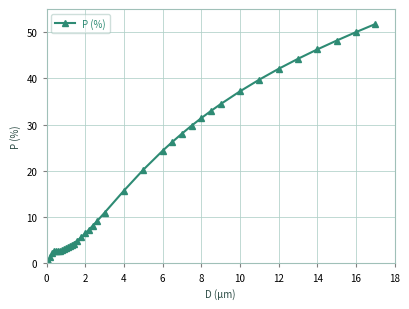

What is the difference between the maximum and minimum values?

51.6